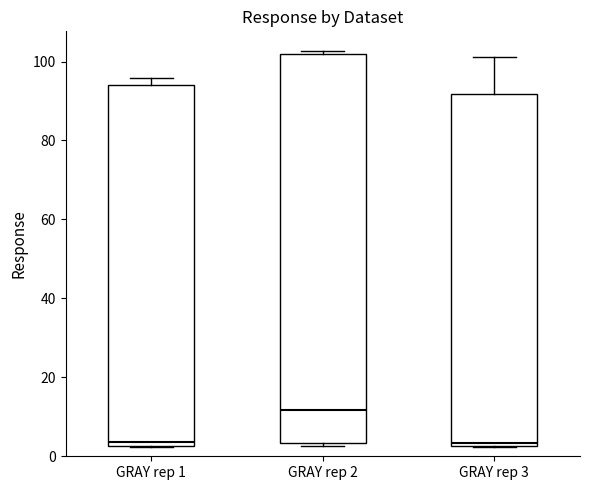

Which box's median line is the highest?

GRAY rep 2